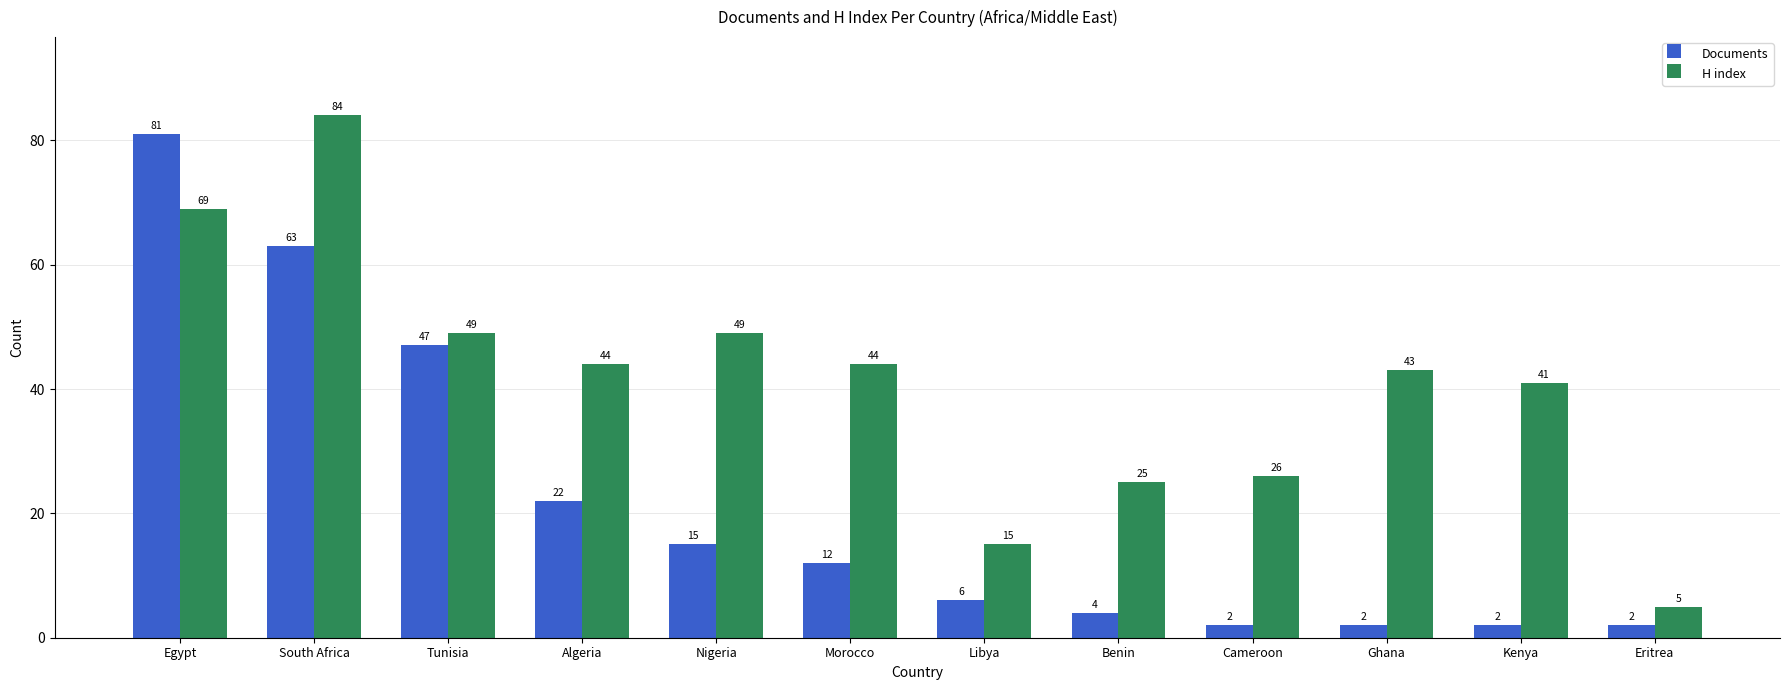

What is the difference between the maximum and minimum values in the Documents series?

79